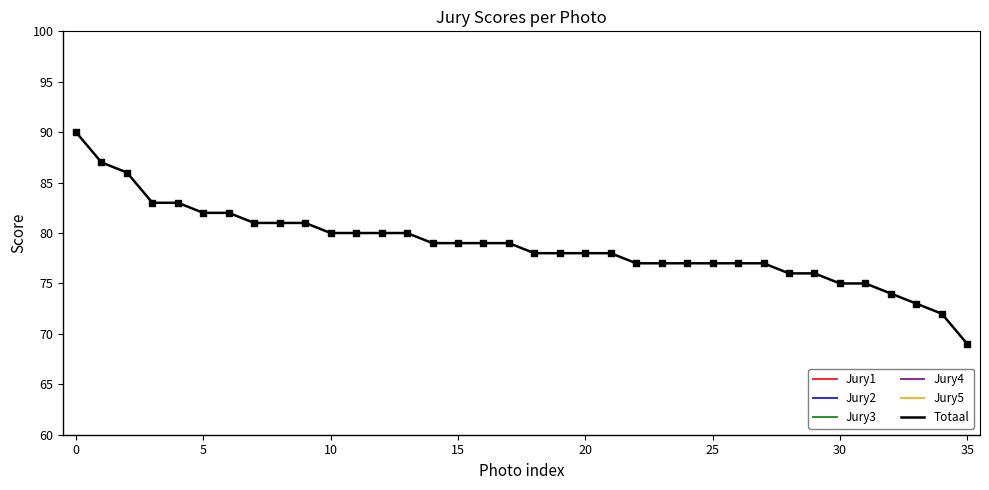

What are all the series names shown in the legend?

Jury1, Jury2, Jury3, Jury4, Jury5, Totaal